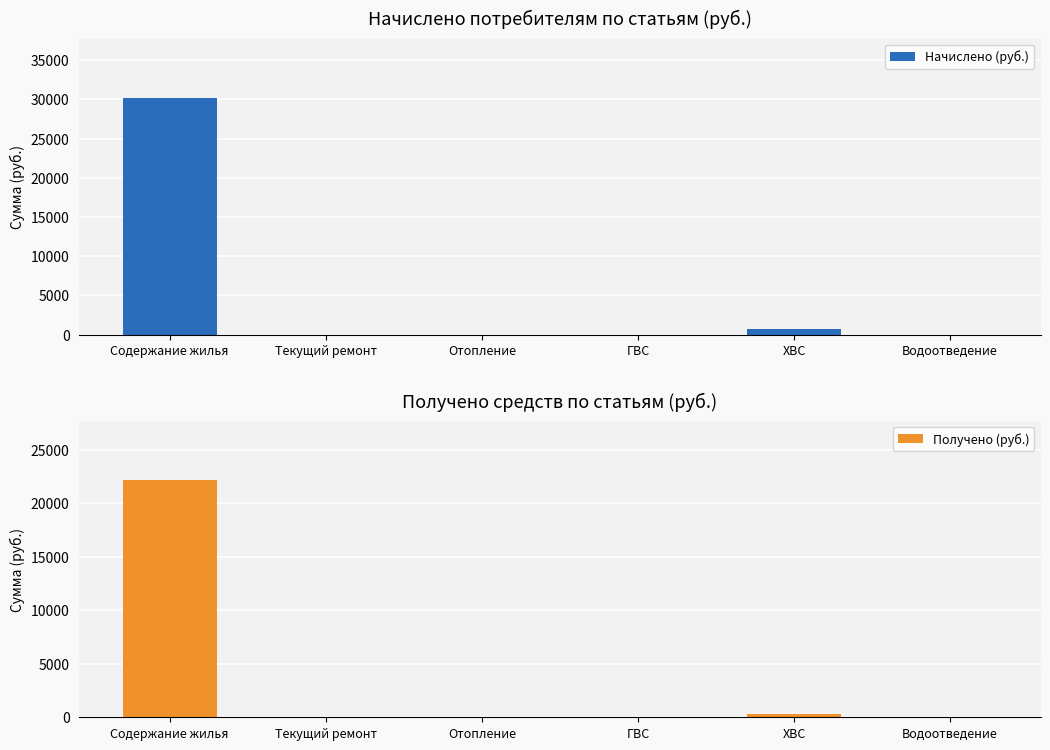

Between Содержание жилья and ГВС, which series saw the biggest shift?

Начислено (руб.)